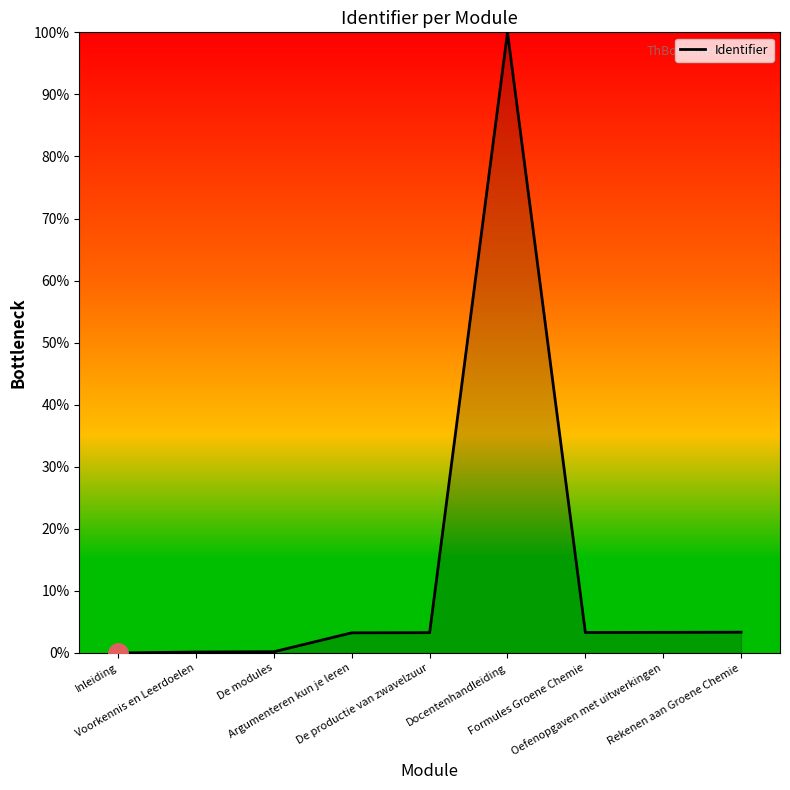

What is the difference between the maximum and minimum values?

100.0